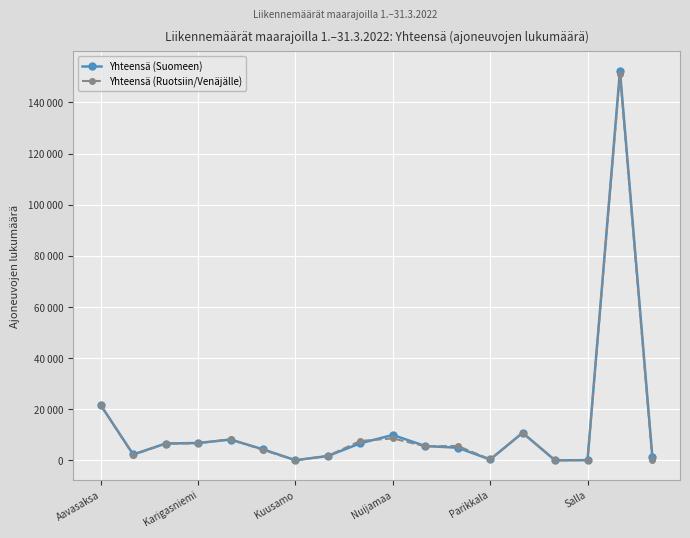

What are all the series names shown in the legend?

Yhteensä (Suomeen), Yhteensä (Ruotsiin/Venäjälle)